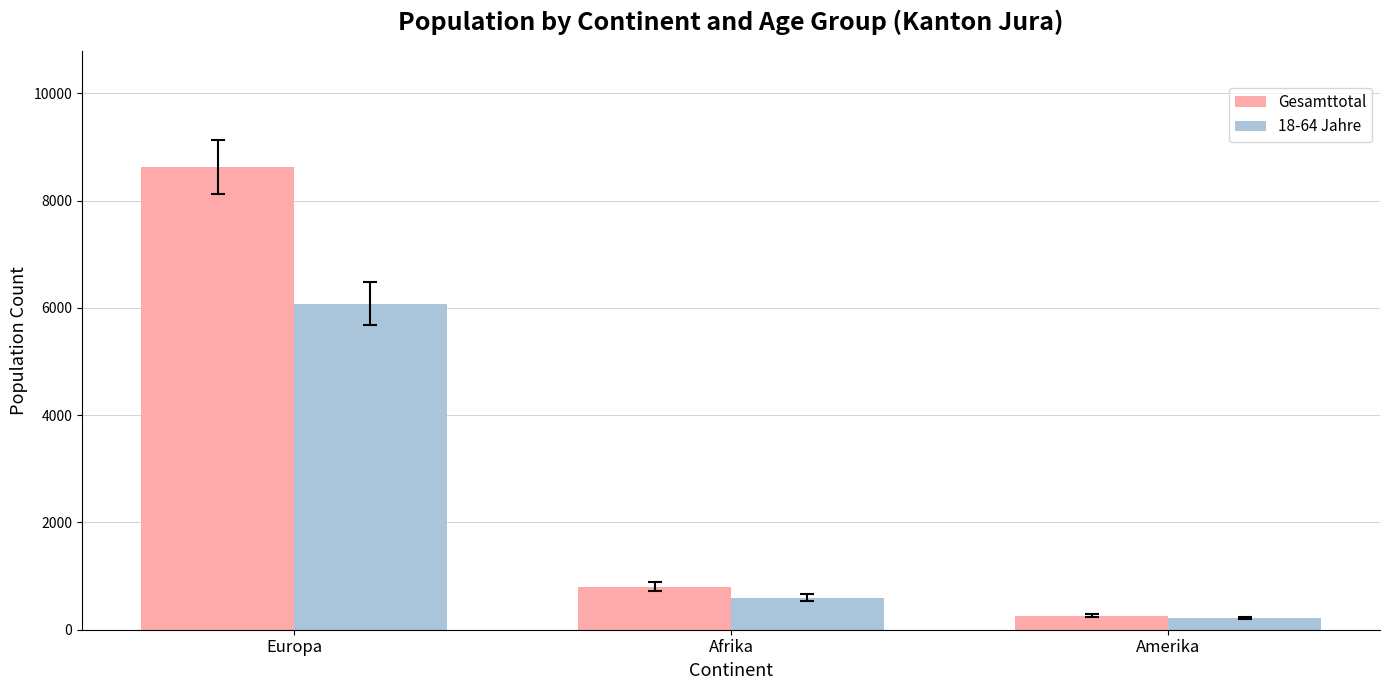

Rank the series by their average value, from highest to lowest.

Gesamttotal, 18-64 Jahre